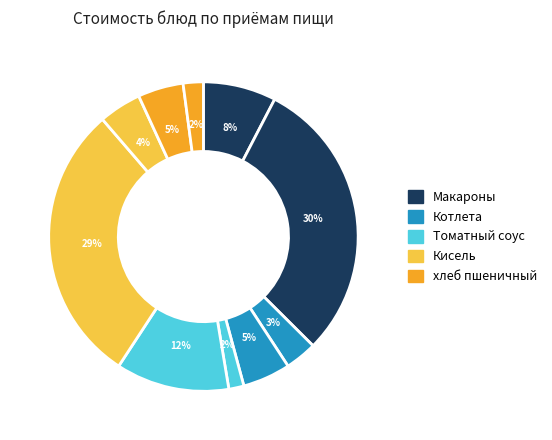

How many segments does this pie chart have?

10